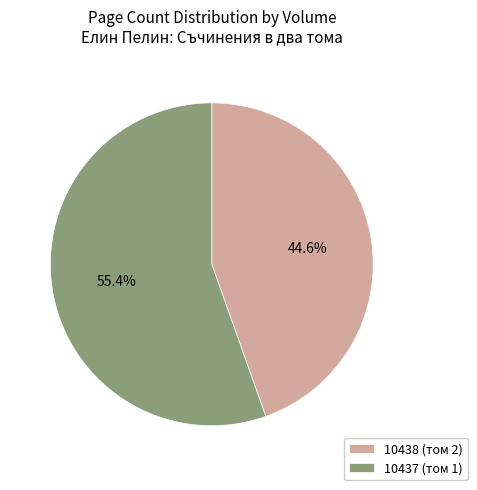

What percentage do 10438 (том 2) and 10437 (том 1) together represent?

100.0%